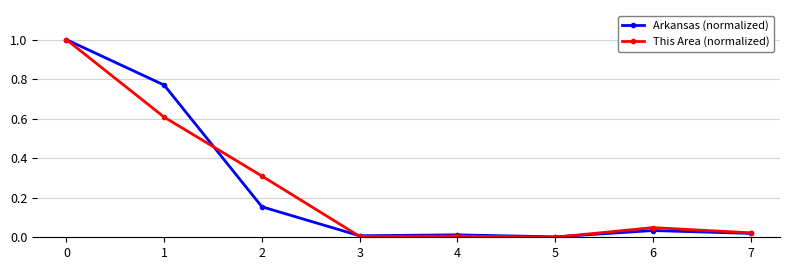

Does the chart have visible grid lines?

Yes